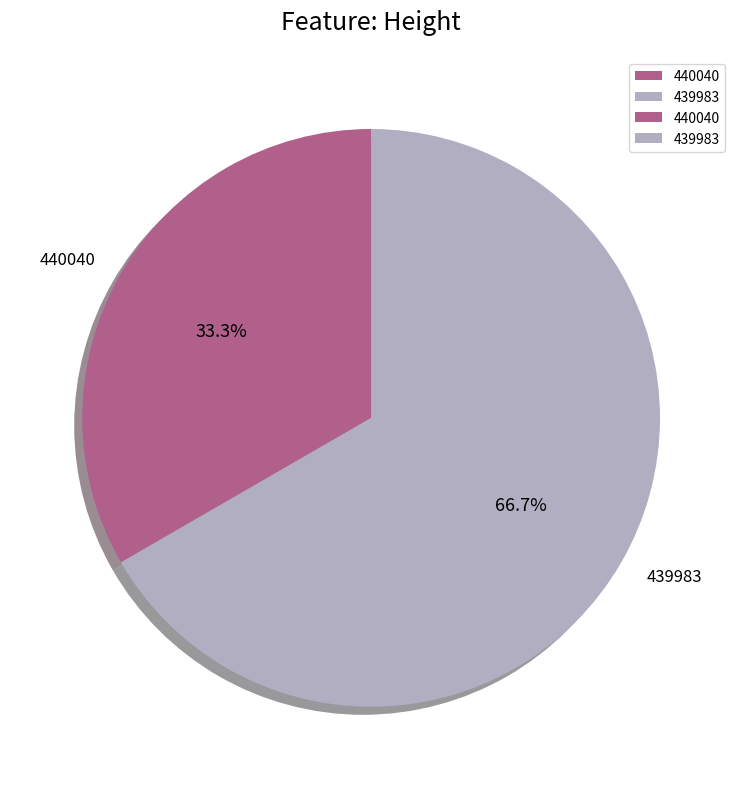

How many segments does this pie chart have?

2